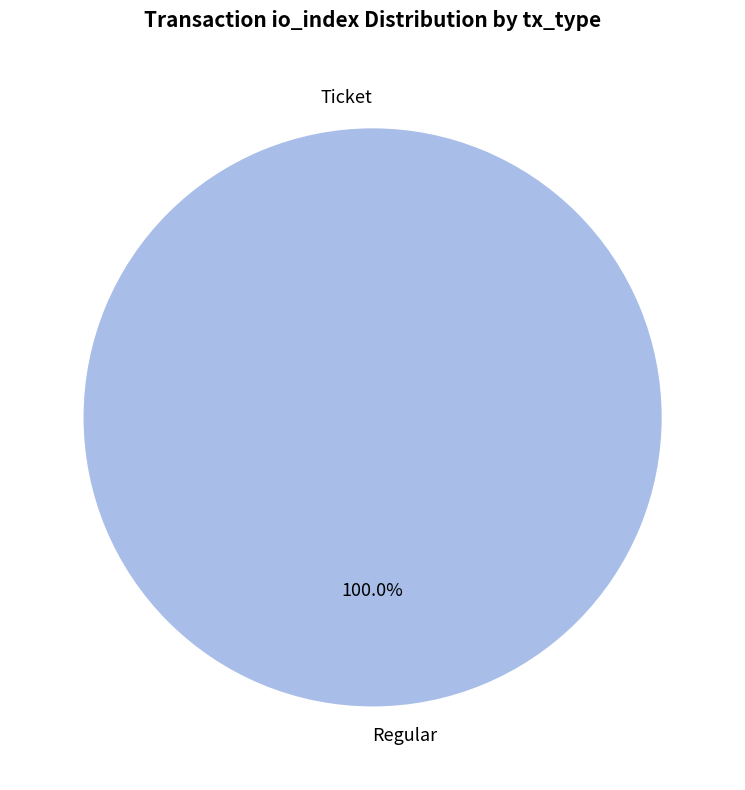

Which category has the biggest portion of the pie?

Regular